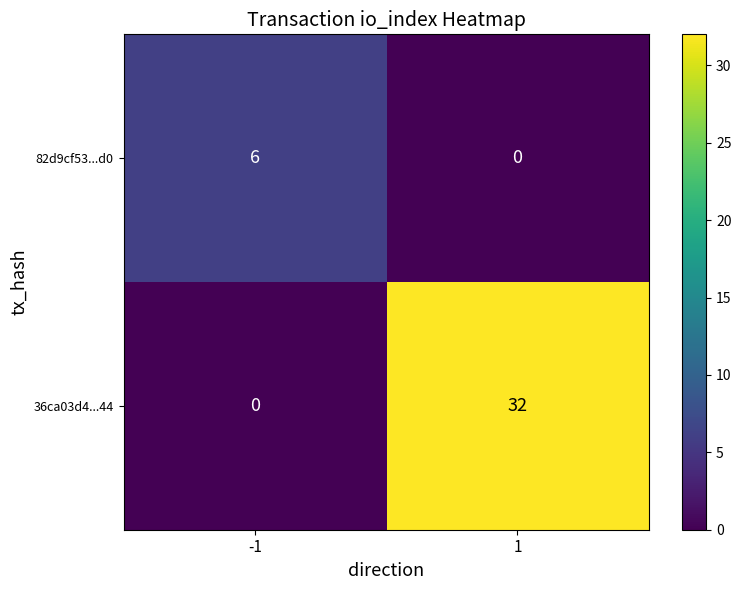

Which series has the largest range (max minus min)?

36ca03d4...44